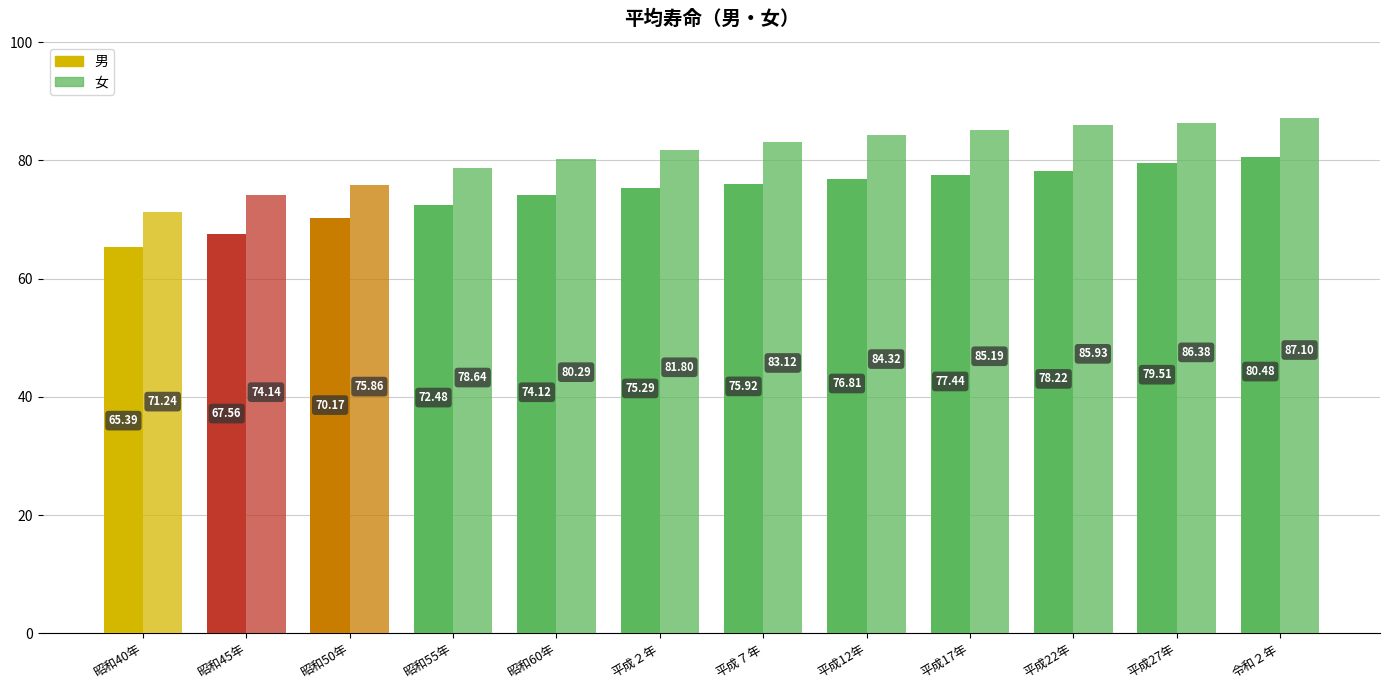

Reading left to right, list all the values displayed in this chart.

男: 65.4	67.6	70.2	72.5	74.1	75.3	75.9	76.8	77.4	78.2	79.5	80.5
女: 71.2	74.1	75.9	78.6	80.3	81.8	83.1	84.3	85.2	85.9	86.4	87.1